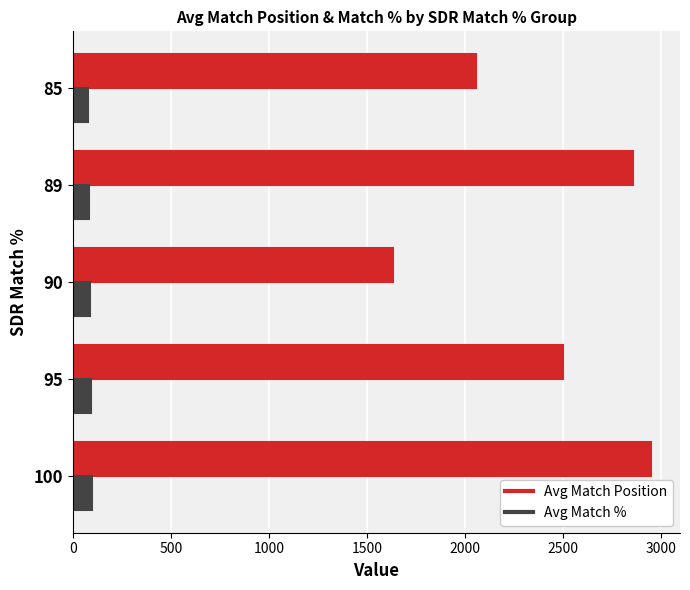

What is the highest value of the Avg Match Position series?

2950.7